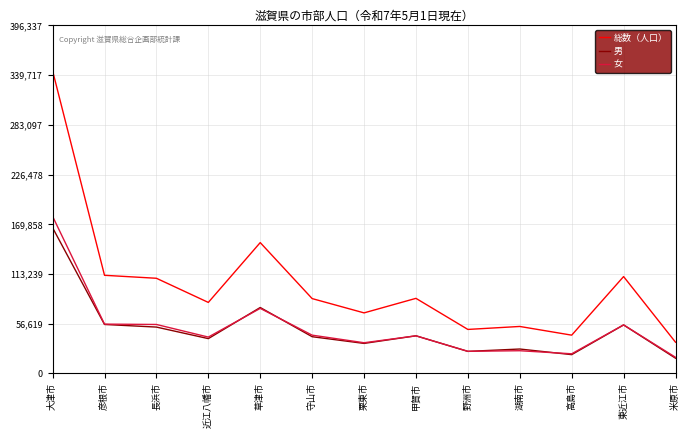

True or false: 総数（人口） has a value of 85375 at 甲賀市.

True